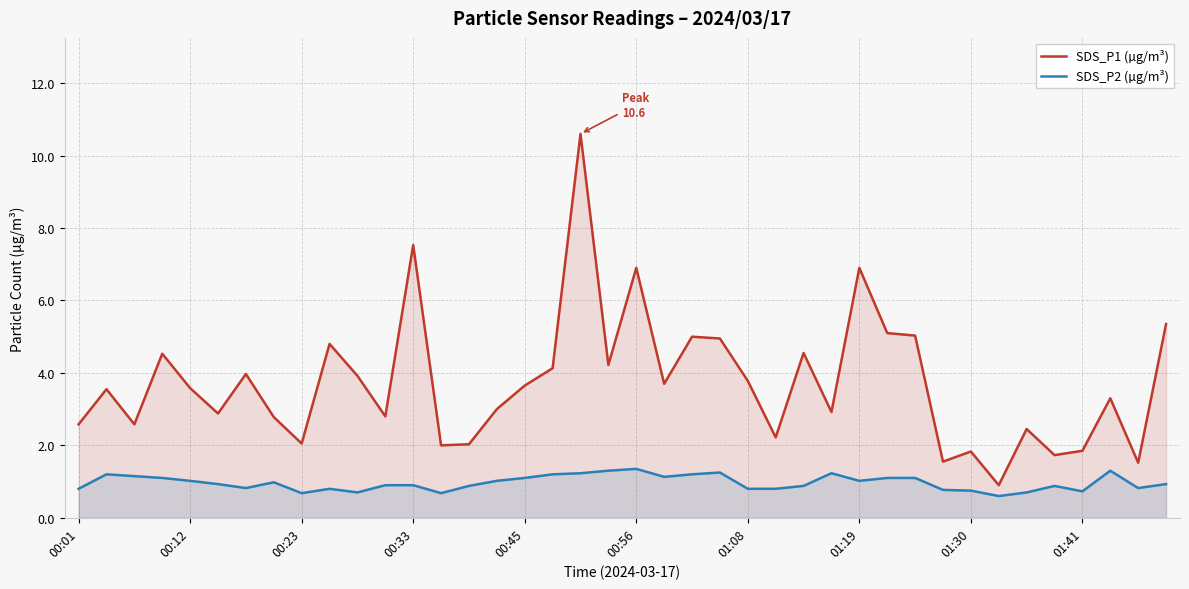

The SDS_P2 (µg/m³) series shows 0.3 at 01:19. True or false?

False